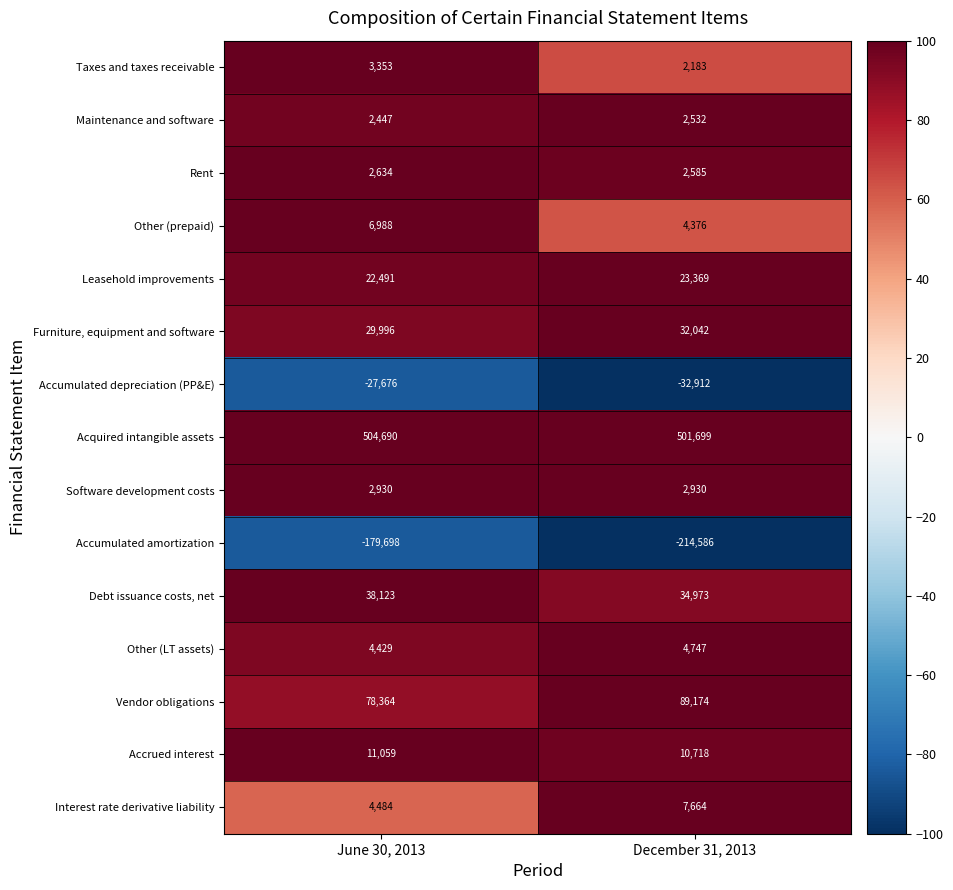

Where is Acquired intangible assets nearest to the value 503194?

December 31, 2013